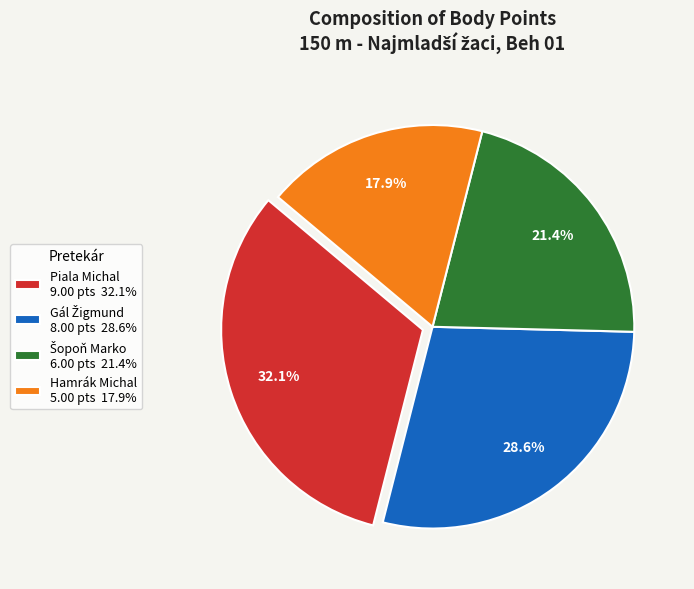

Is it true that Hamrák Michal is 4% of the pie?

False